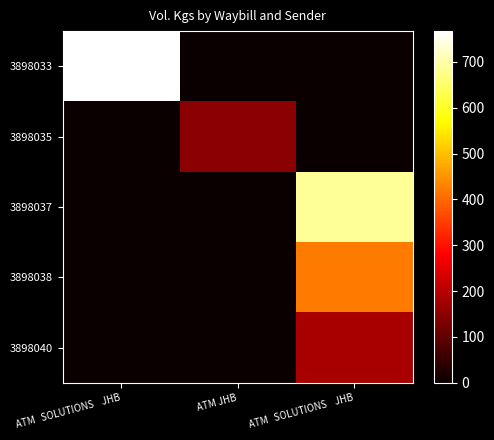

What is the difference between the highest and lowest values at ATM JHB?

148